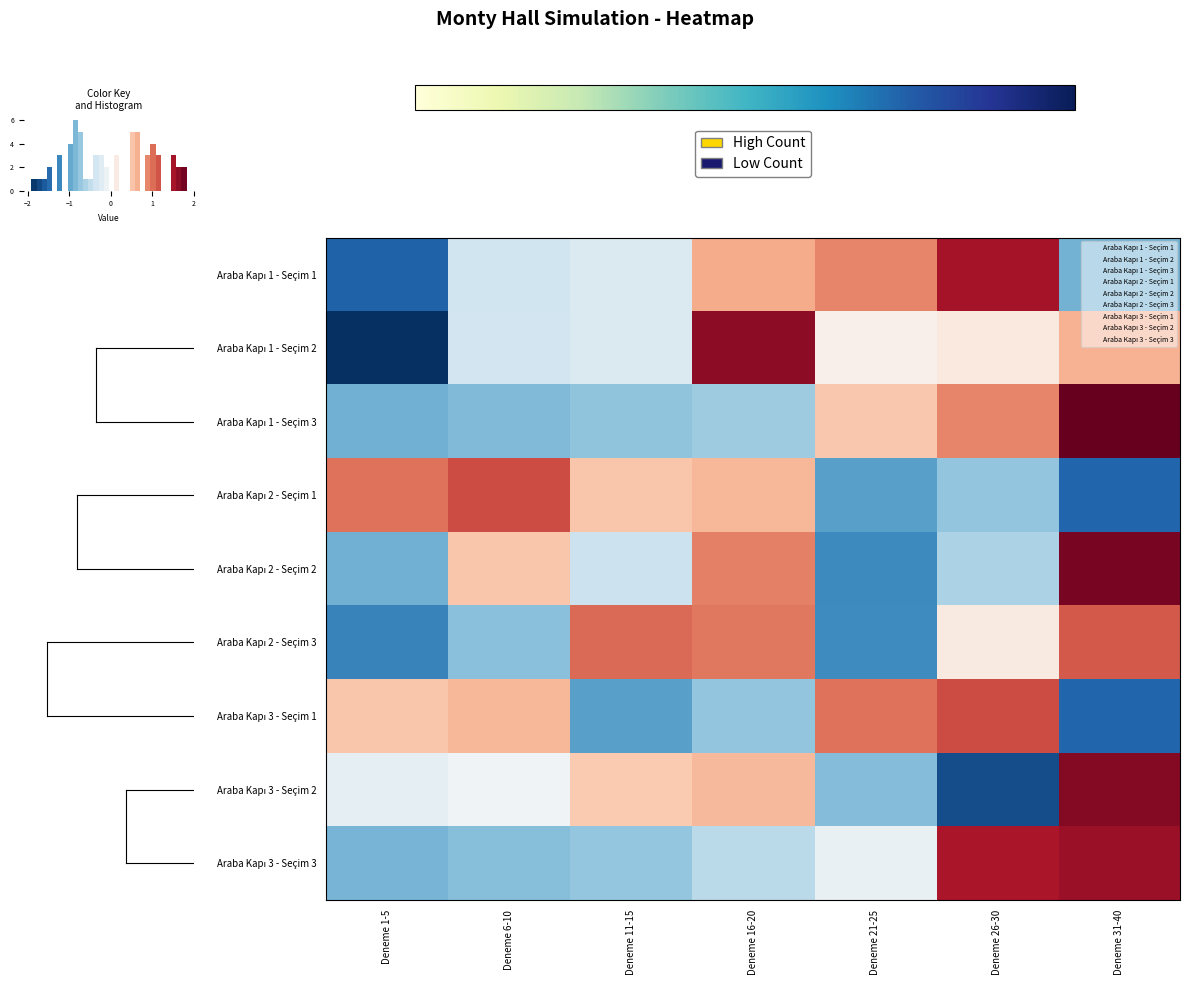

What is the difference between the maximum and minimum values in the Araba Kapı 3 - Seçim 2 series?

3.4